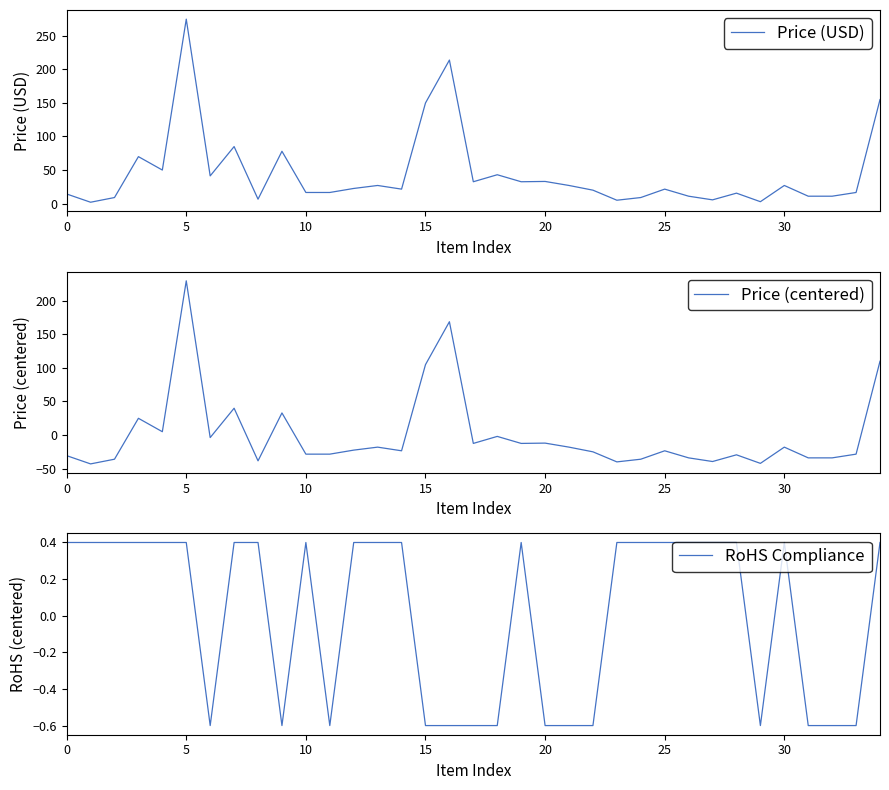

The value of Price (USD) at 5 is 440.6. True or false?

False